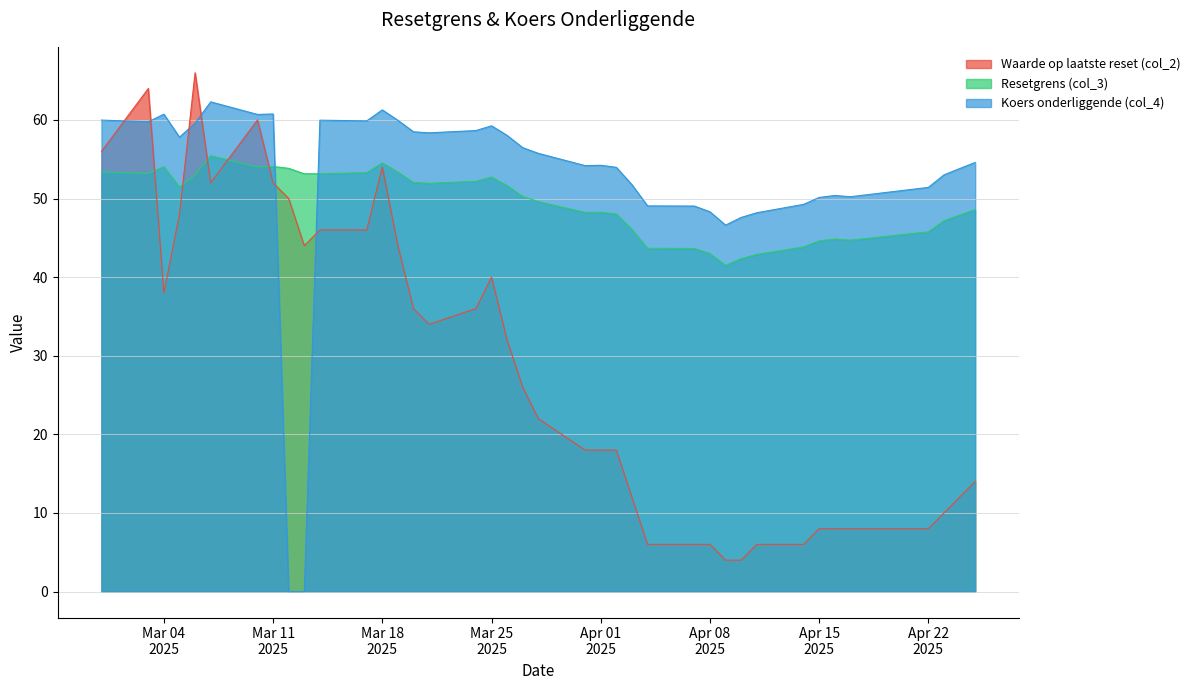

What is the maximum value shown in the chart?

66.0